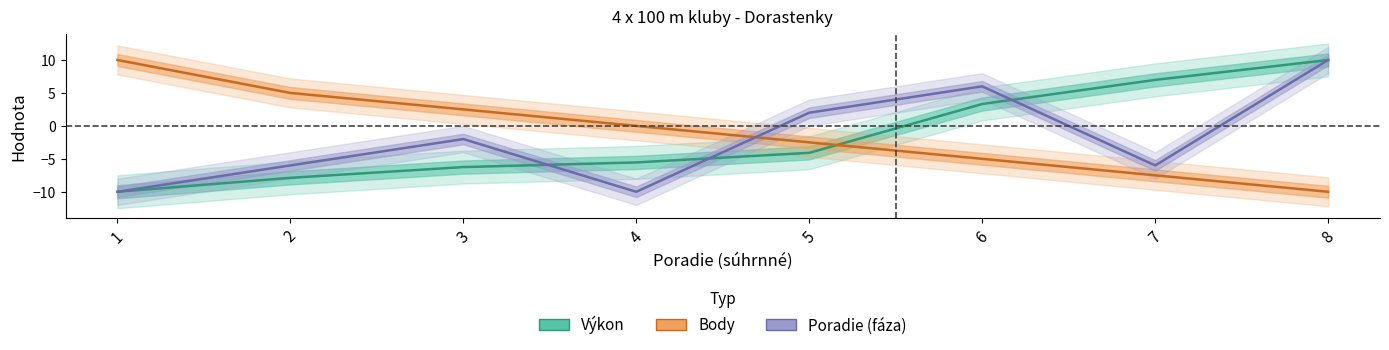

Where does the Body series first go above 0?

1